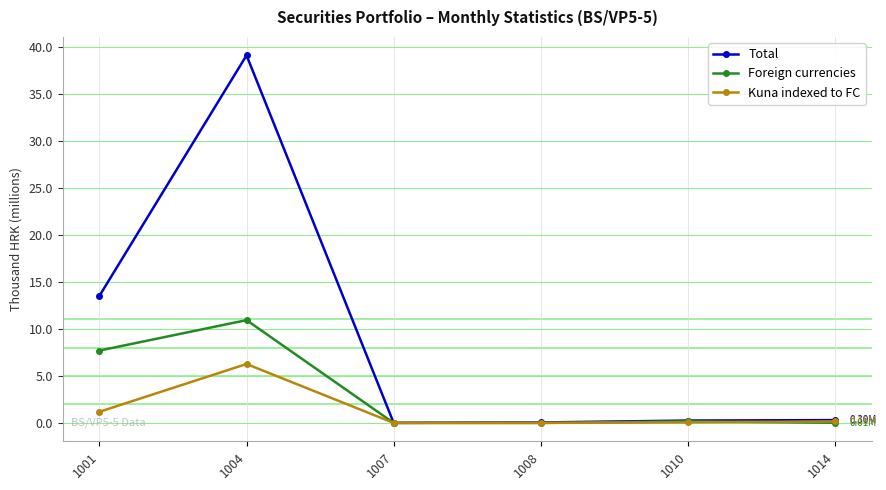

Rank the series by their maximum value, from lowest to highest.

Kuna indexed to FC, Foreign currencies, Total